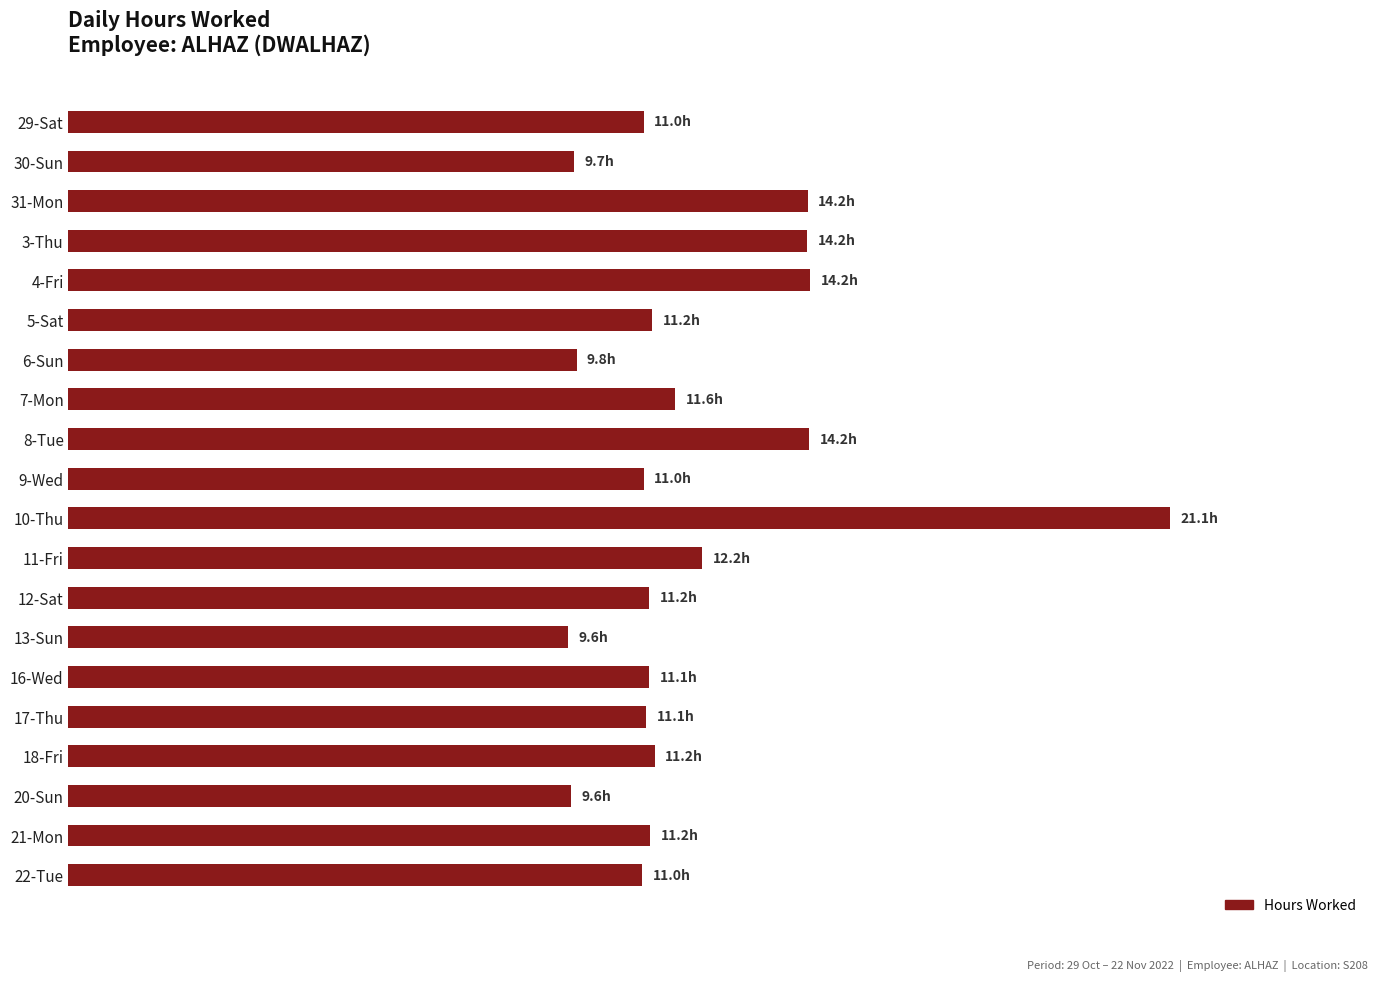

What is the difference between the maximum and minimum values?

11.6